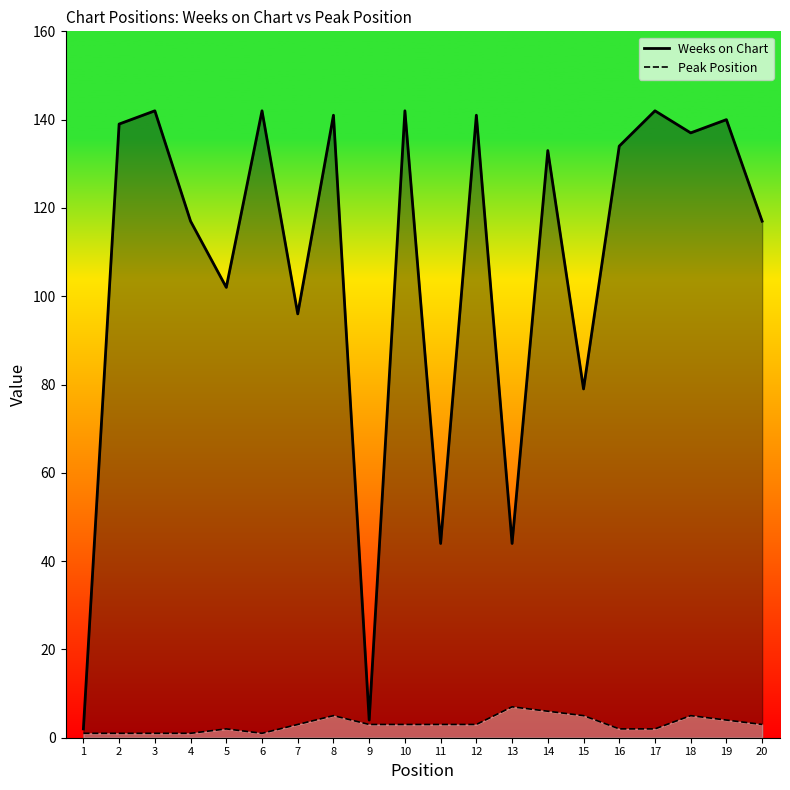

At which category is the sum across all series the highest?

8